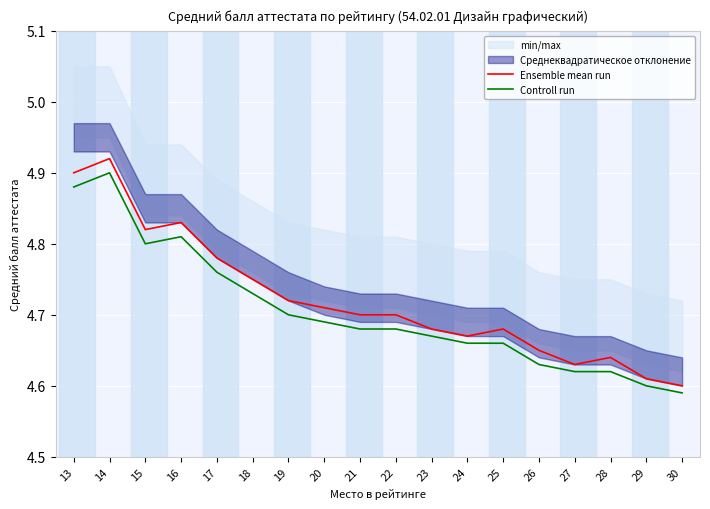

How many categories are shown in the chart?

18